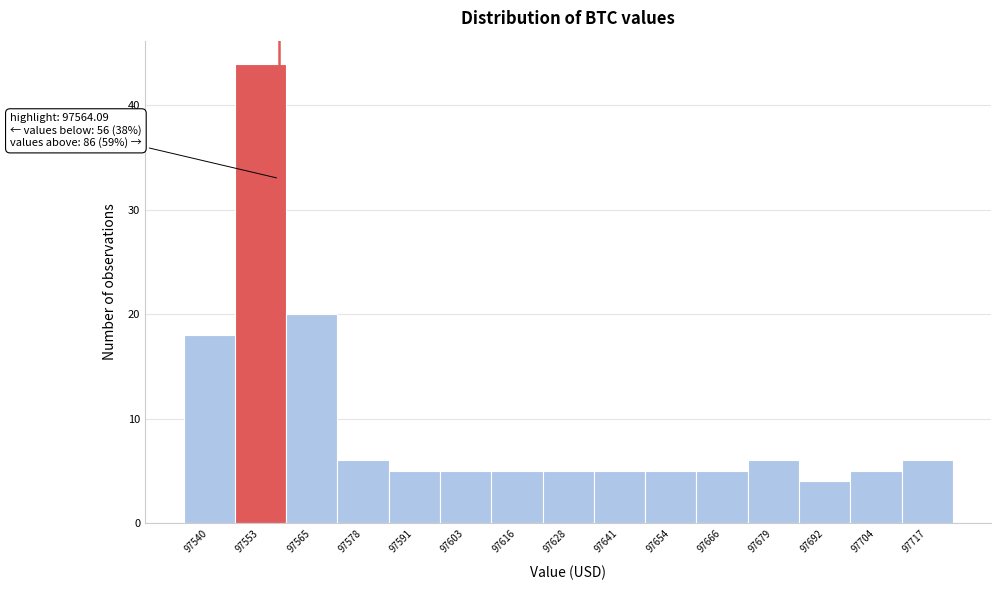

Reading left to right, extract all data points from this chart.

97540=18	97553=44	97565=20	97578=6	97591=5	97603=5	97616=5	97628=5	97641=5	97654=5	97666=5	97679=6	97692=4	97704=5	97717=6